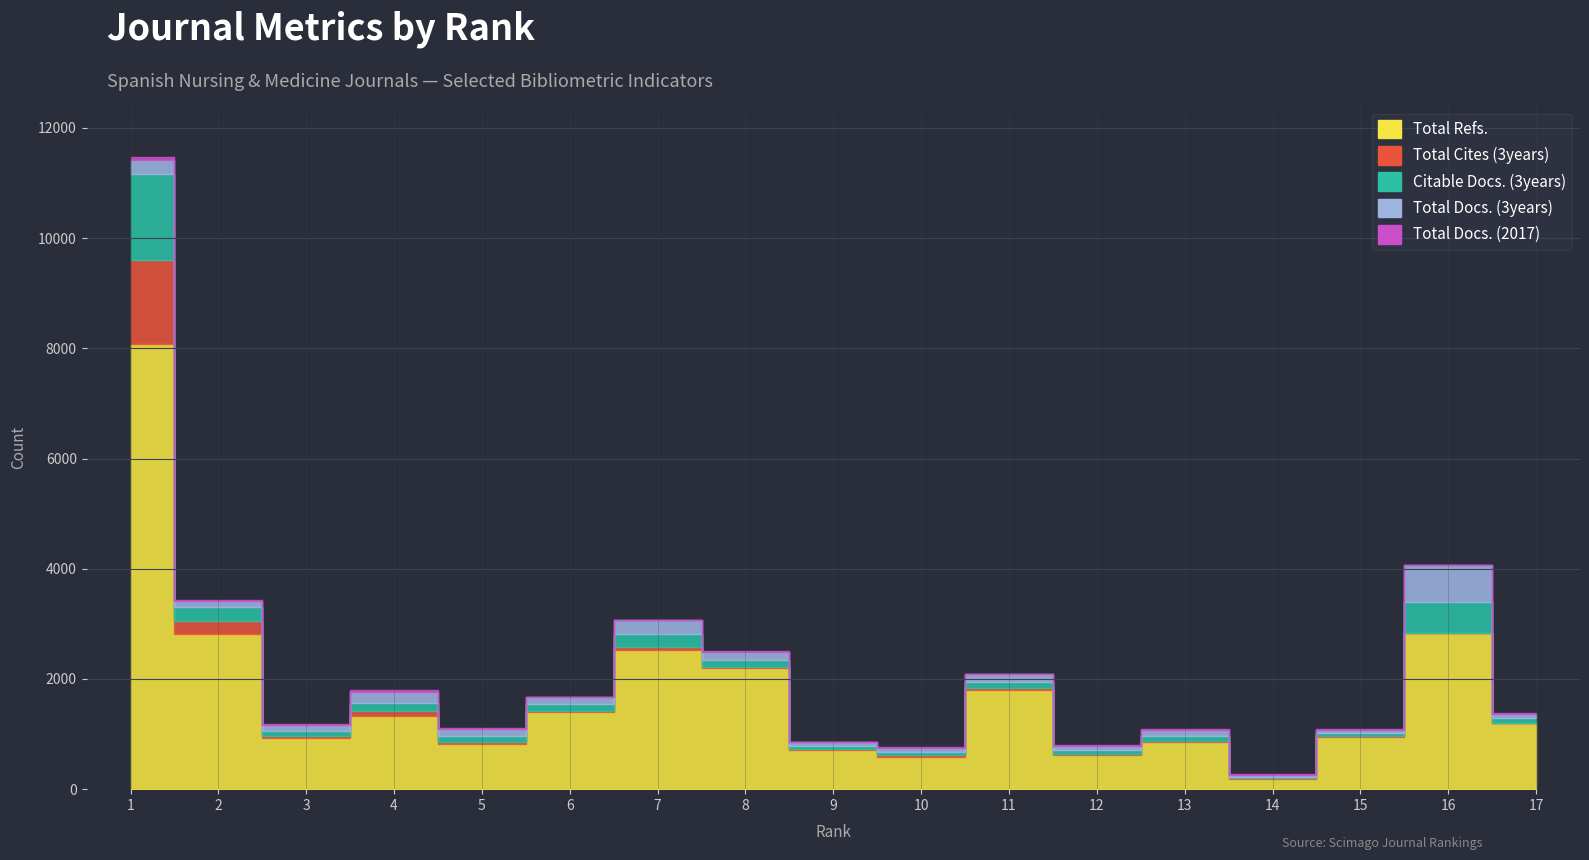

In Total Refs., how many points are higher than both neighbors (excluding endpoints)?

5